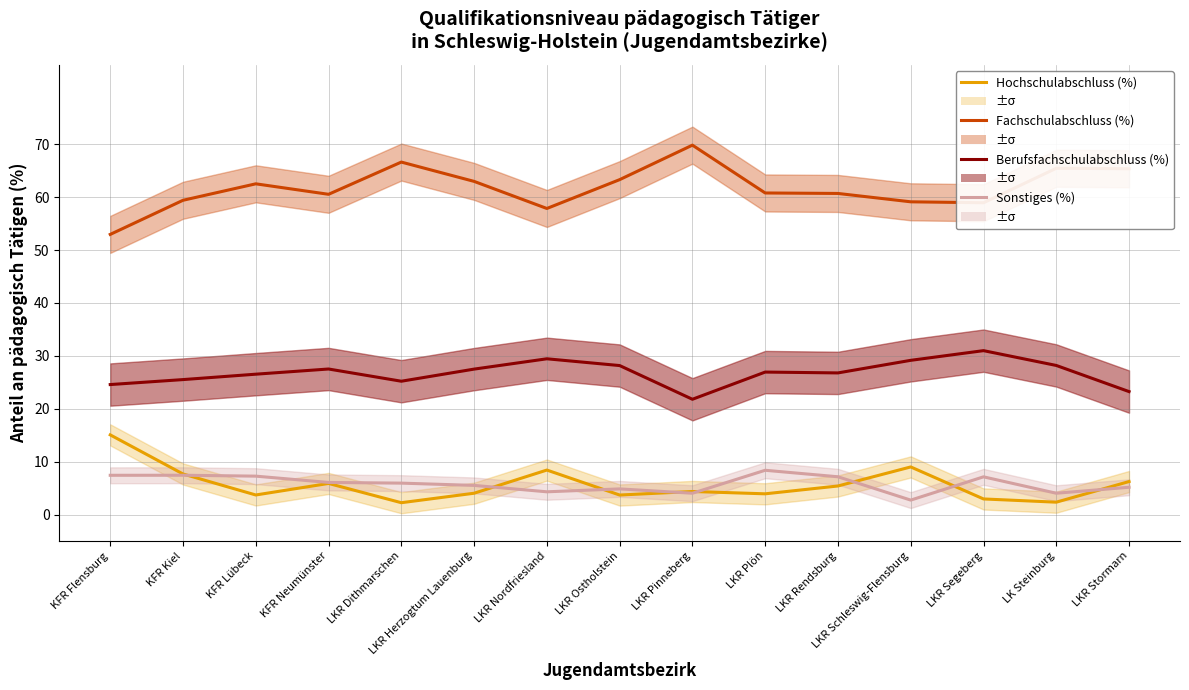

Which series has the widest spread of values?

Fachschulabschluss (%)